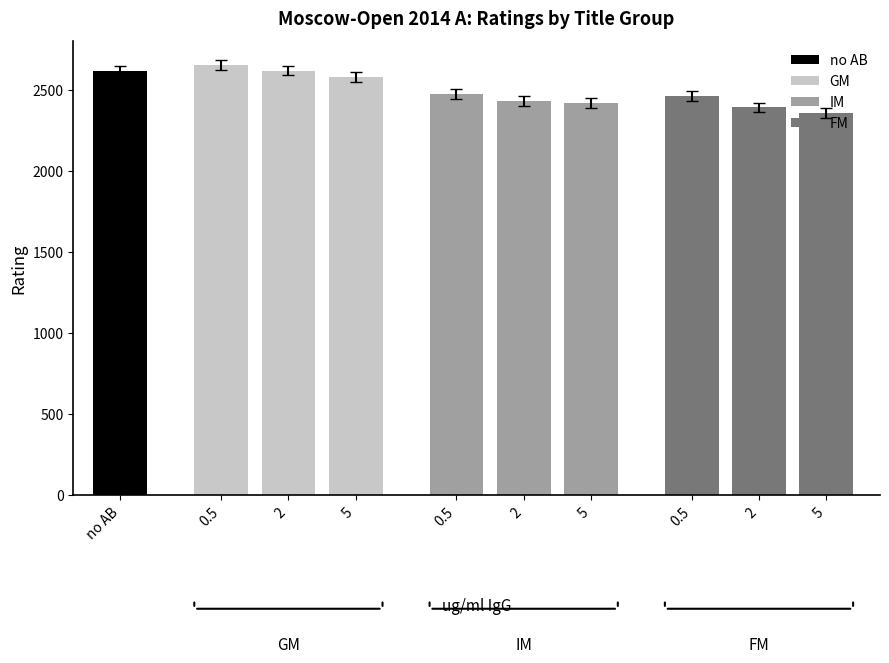

What is the difference between the GM values at 2 and 5?

40